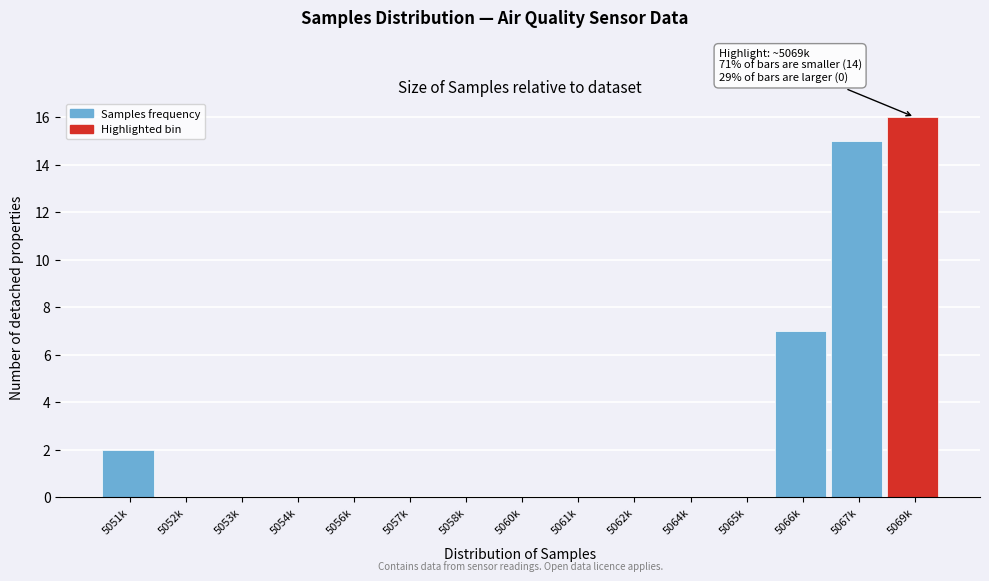

Reading left to right, transcribe all the data shown in this chart.

5051k=2	5052k=0	5053k=0	5054k=0	5056k=0	5057k=0	5058k=0	5060k=0	5061k=0	5062k=0	5064k=0	5065k=0	5066k=7	5067k=15	5069k=16